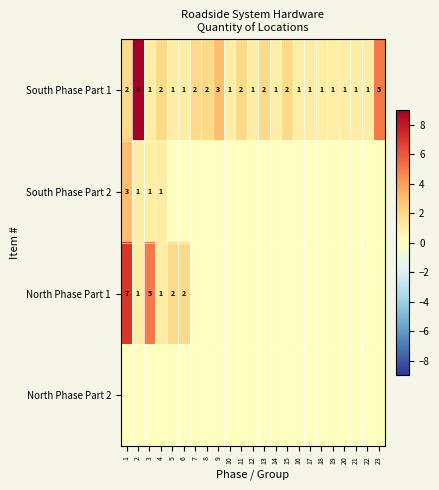

True or false: South Phase Part 1 has a value of 2 at 11.

True